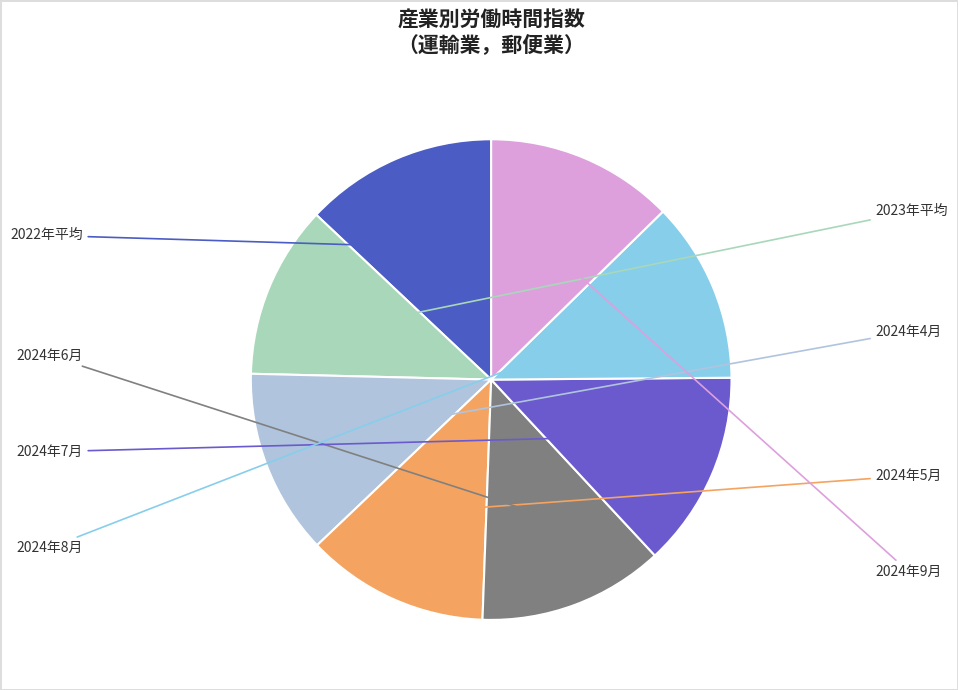

How many slices are in this pie chart?

8